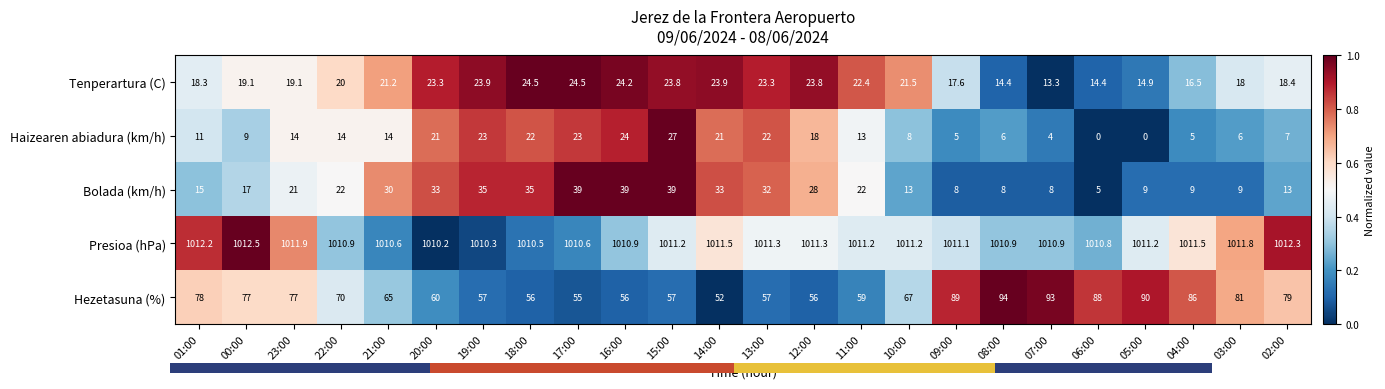

At which label is Tenperartura (C) closest to 18?

03:00